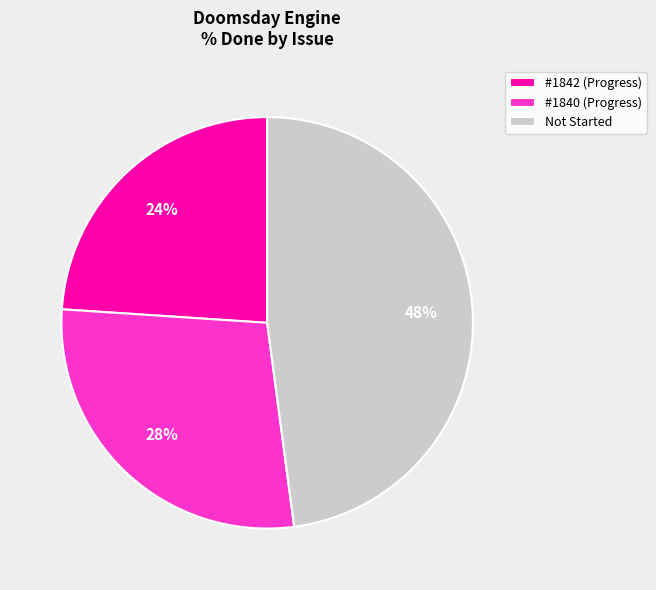

True or false: #1840 (Progress) accounts for 15% of the total.

False